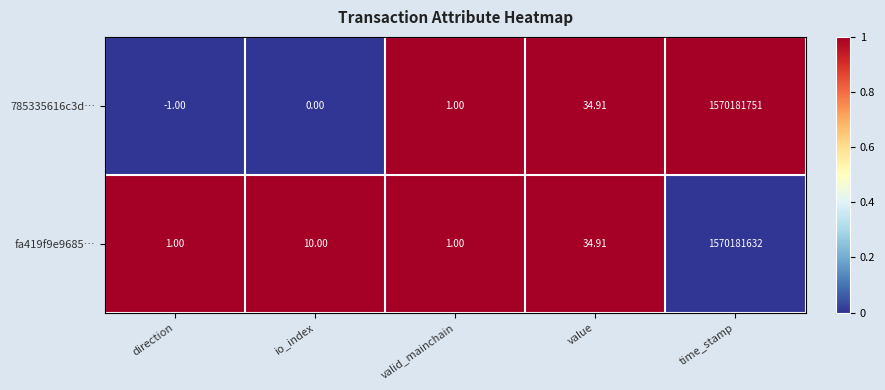

At which label is fa419f9e9685… closest to 785090816?

value